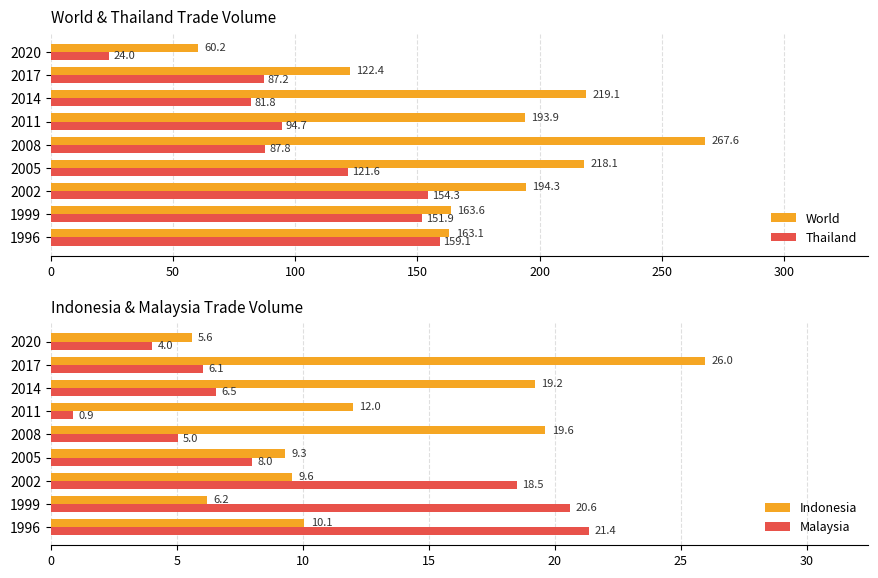

The Thailand series shows 87.8 at 2008. True or false?

True